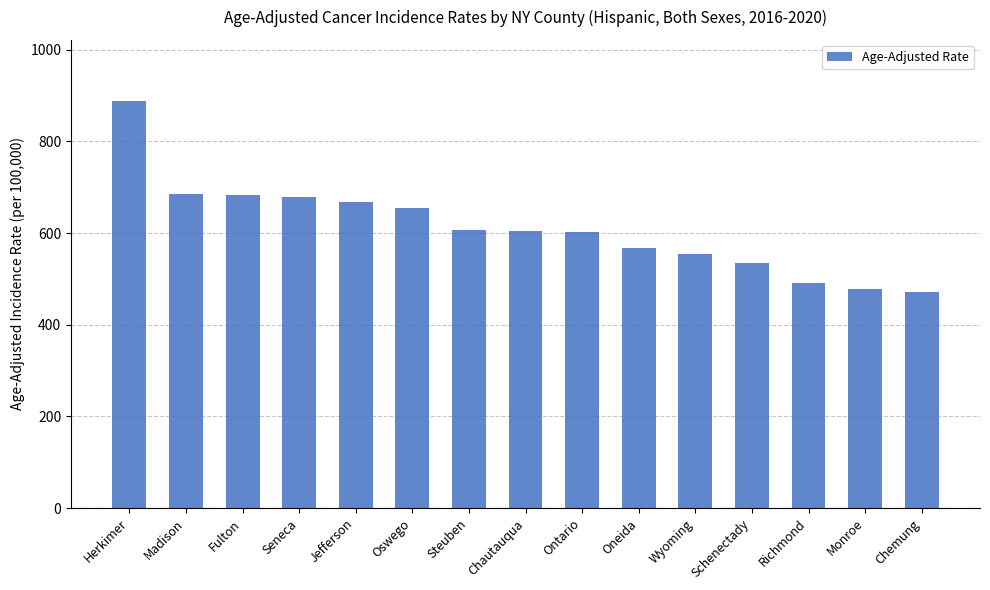

Which has a higher value, Jefferson or Schenectady?

Jefferson